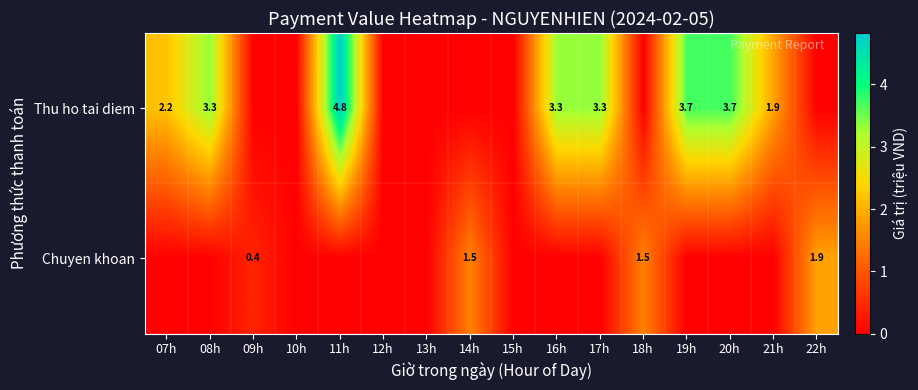

What is the sum of the Thu ho tai diem values at 08h and 21h?

5.2